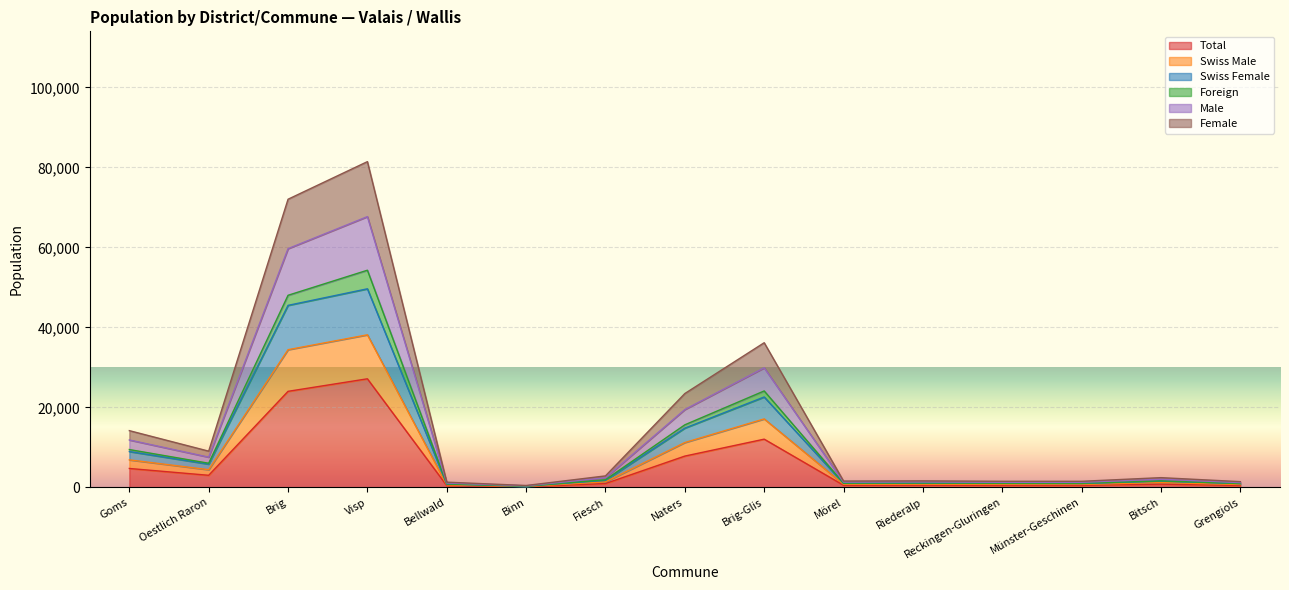

Rank the categories by Total value from highest to lowest.

Visp, Brig, Brig-Glis, Naters, Goms, Oestlich Raron, Fiesch, Bitsch, Riederalp, Mörel, Reckingen-Gluringen, Münster-Geschinen, Grengiols, Bellwald, Binn